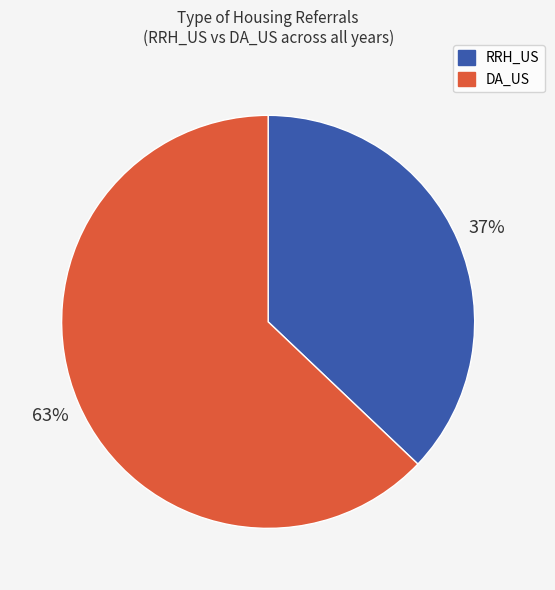

To the nearest percent, what portion does RRH_US represent?

37%